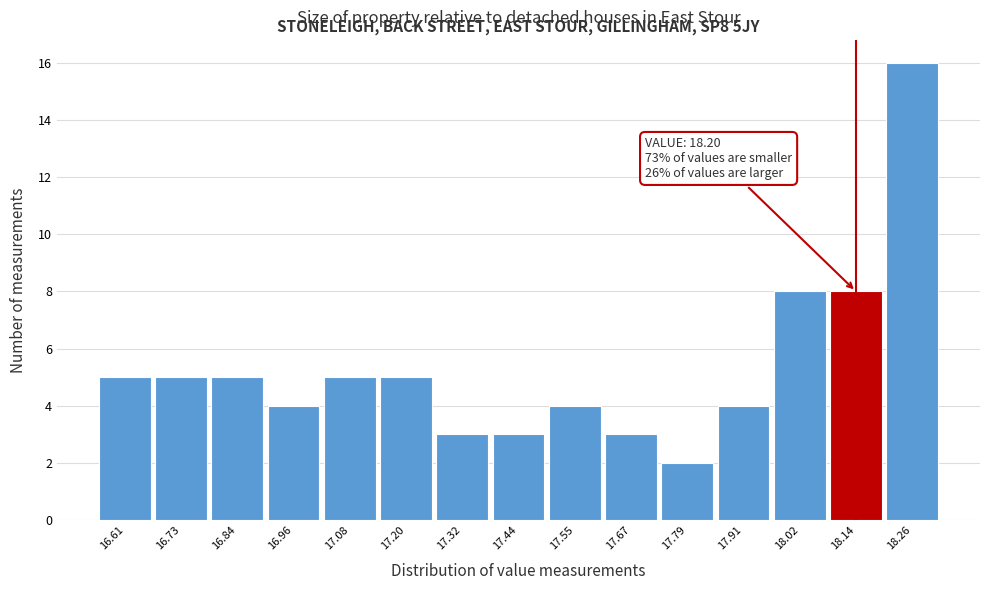

Which range on the x-axis has the tallest bar?

18.202 to 18.320